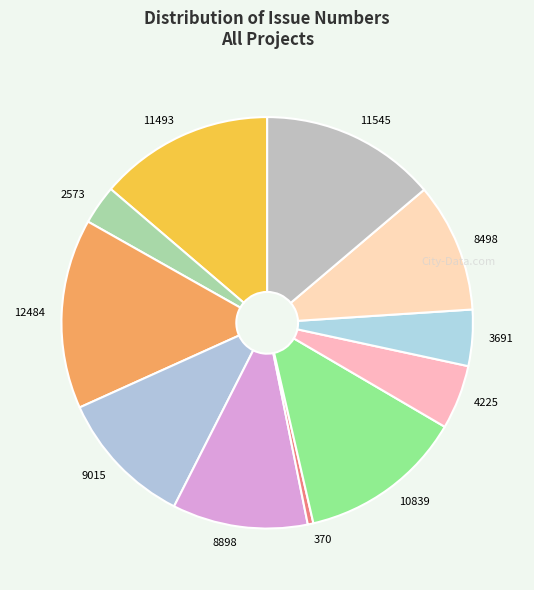

Which category has the smallest portion of the pie?

370